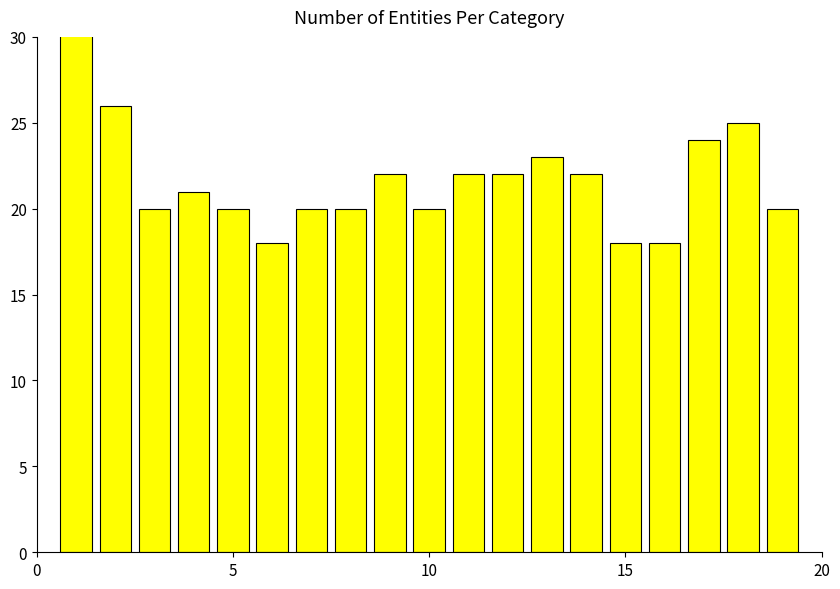

The value at 7 is 12. True or false?

False